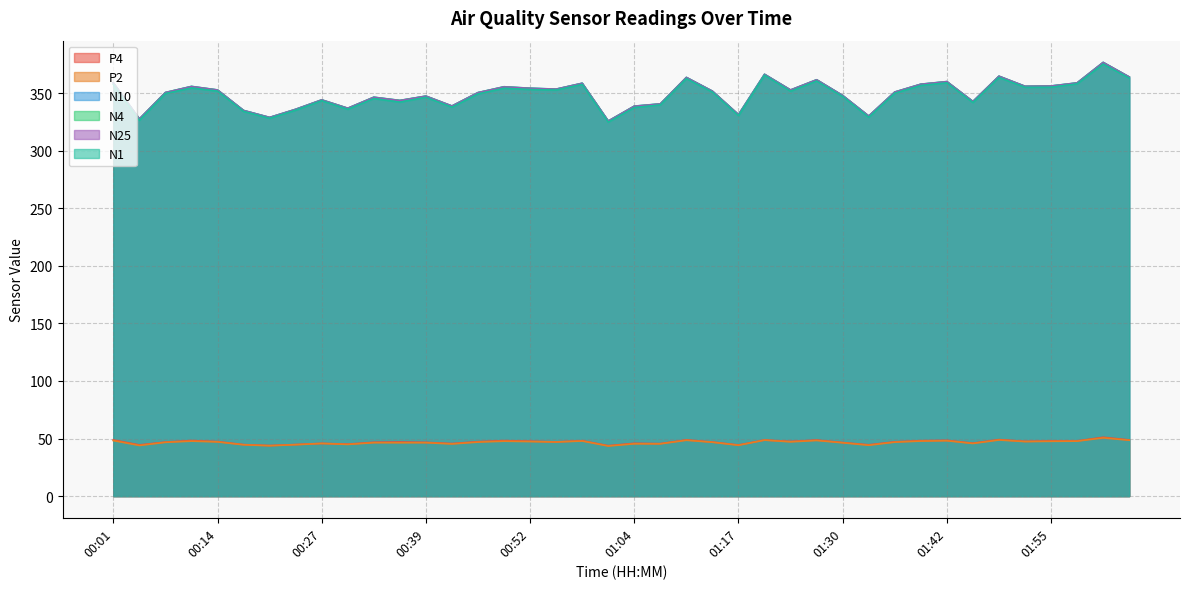

Between 01:23 and 01:11, which is larger?

01:11